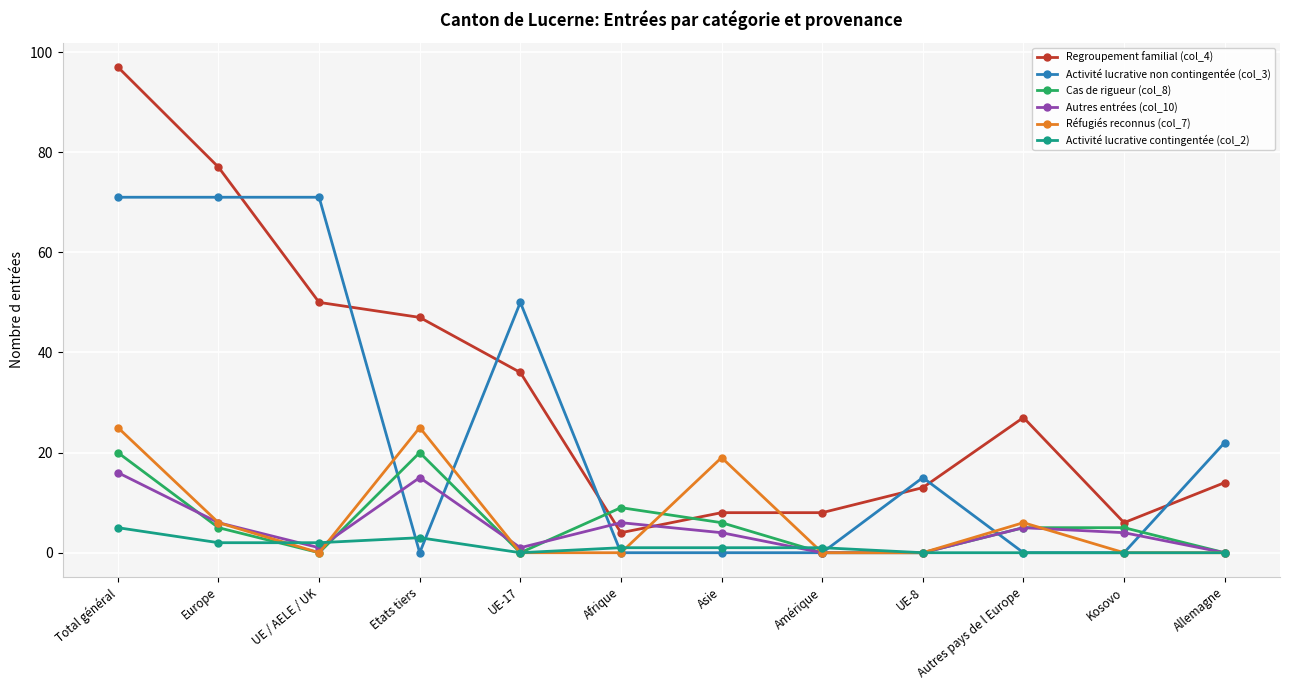

Is it true that Regroupement familial (col_4) equals 36 at UE-17?

True